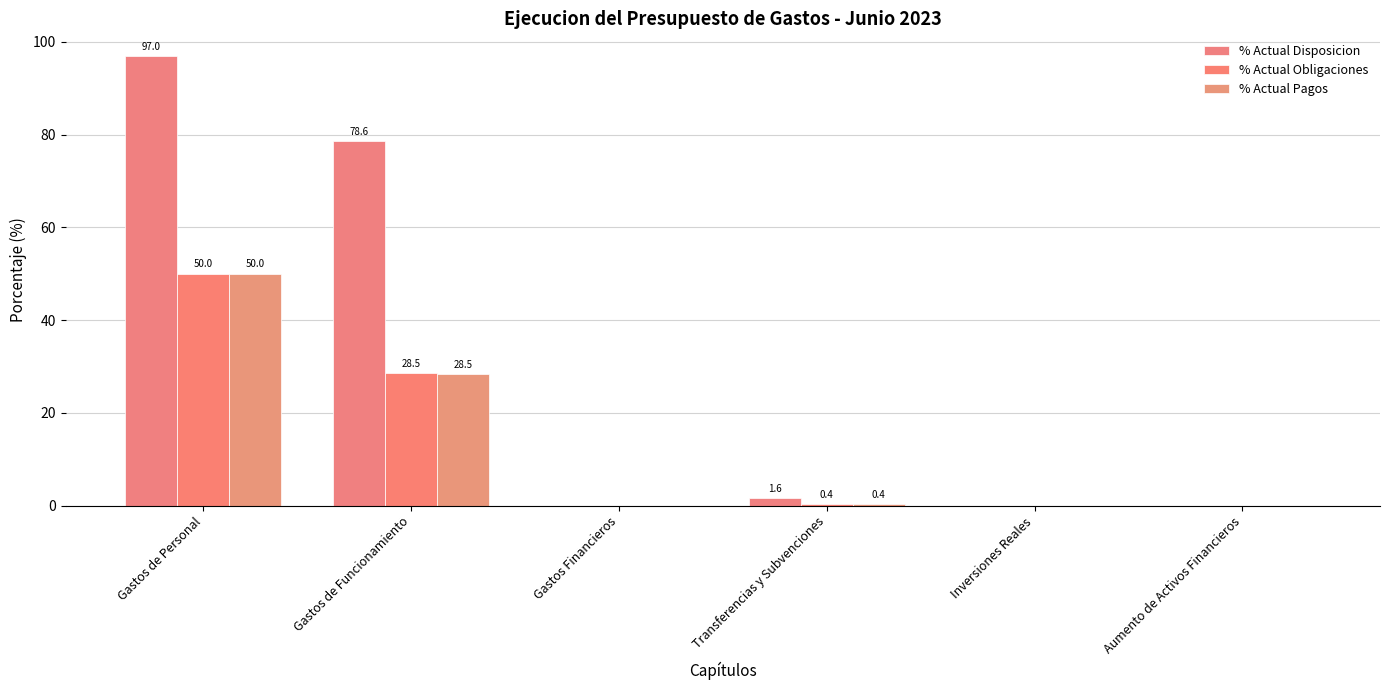

How many series are shown in this chart?

3